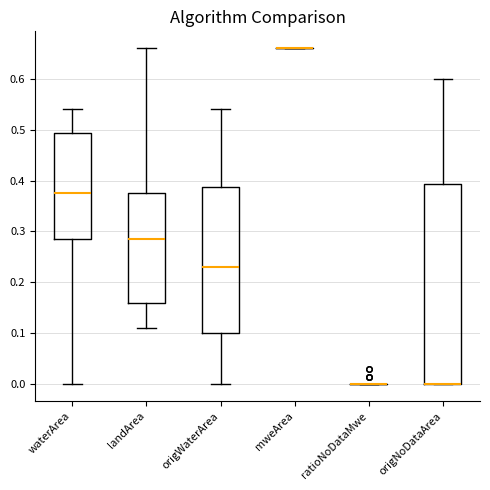

Where is the lower edge of the box for origWaterArea on the y-axis? The values are not printed on the chart, so give them approximately, as read against the axis.

0.10